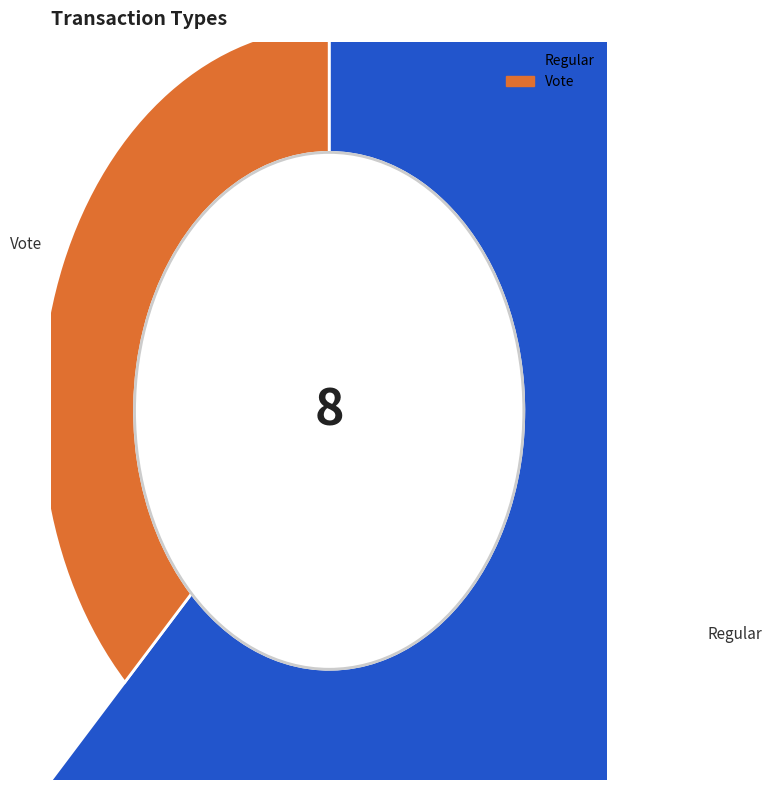

What is the largest slice in the pie chart?

Regular